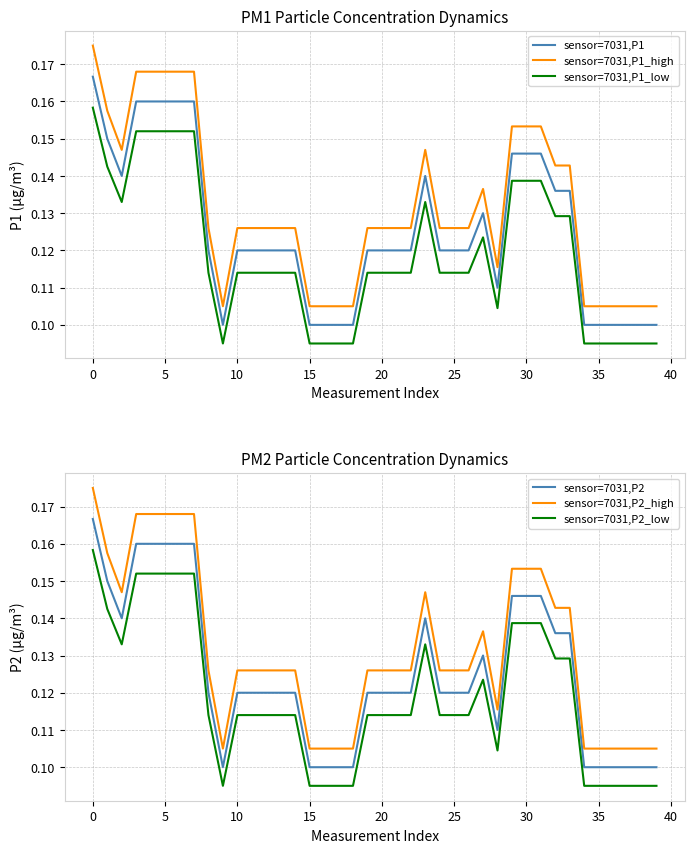

Count the sensor=7031,P2_high values in the range 0 to 1.

40